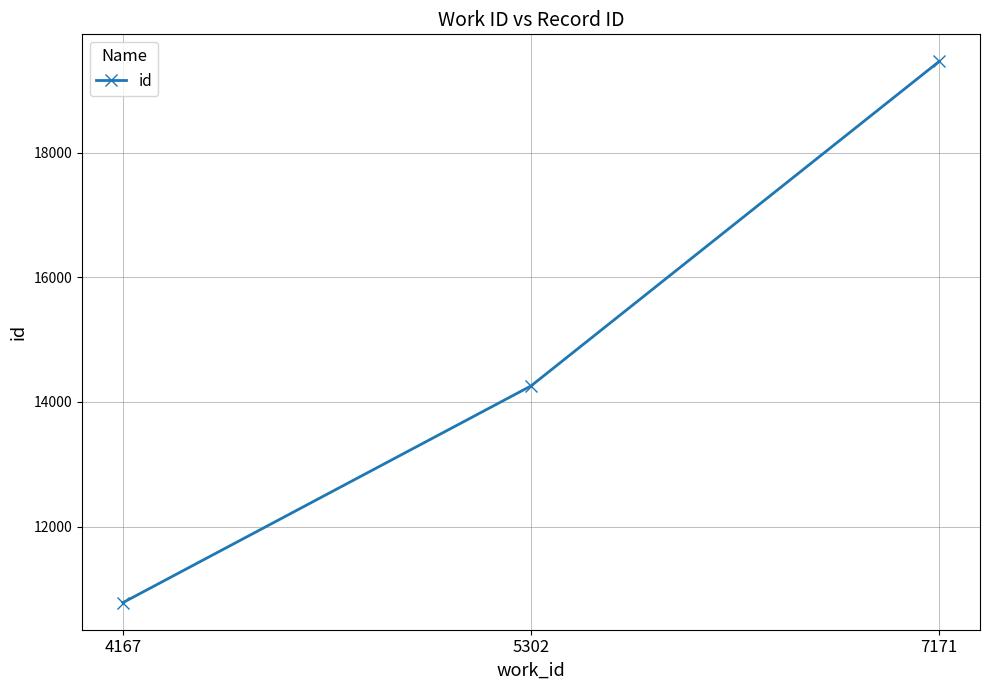

What is the sum of all values?

44500